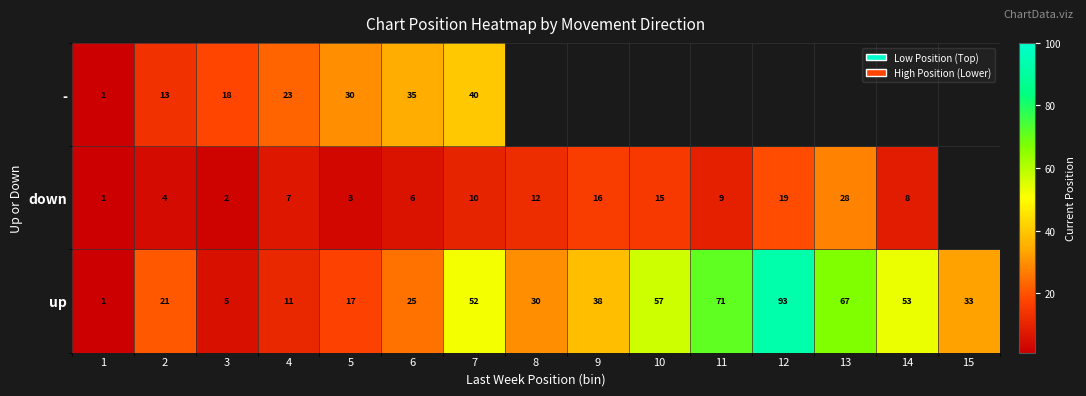

Rank the series at 3 from highest to lowest value.

-, up, down